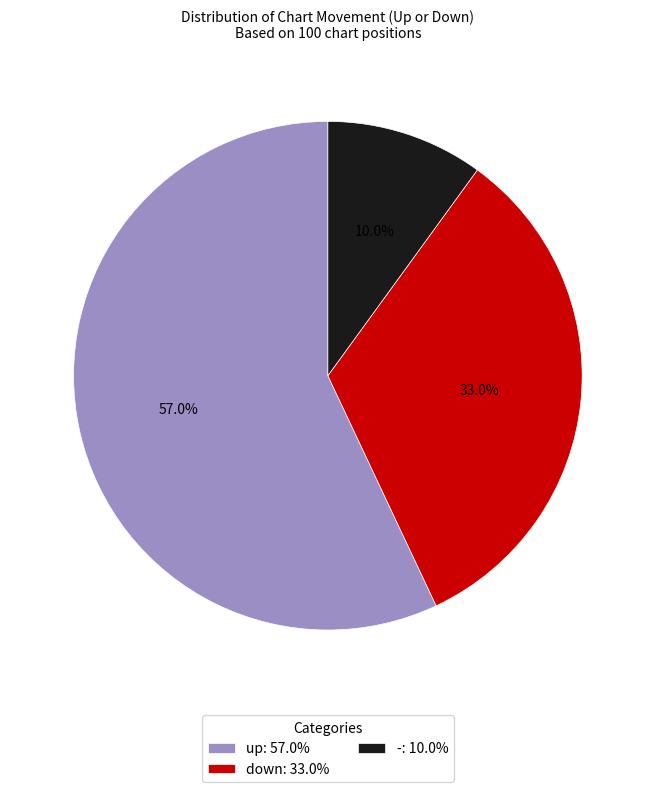

Count the number of slices in the pie.

3